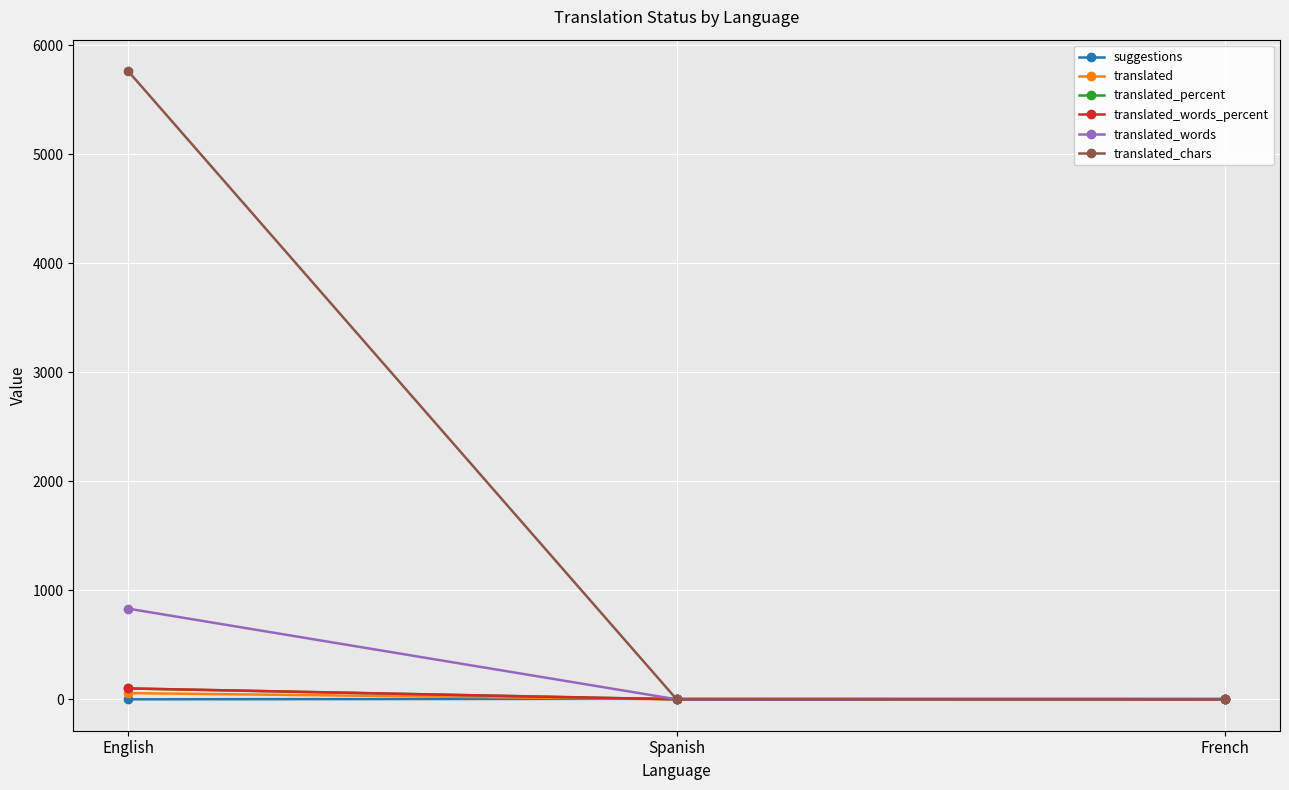

Does the chart have visible grid lines?

Yes